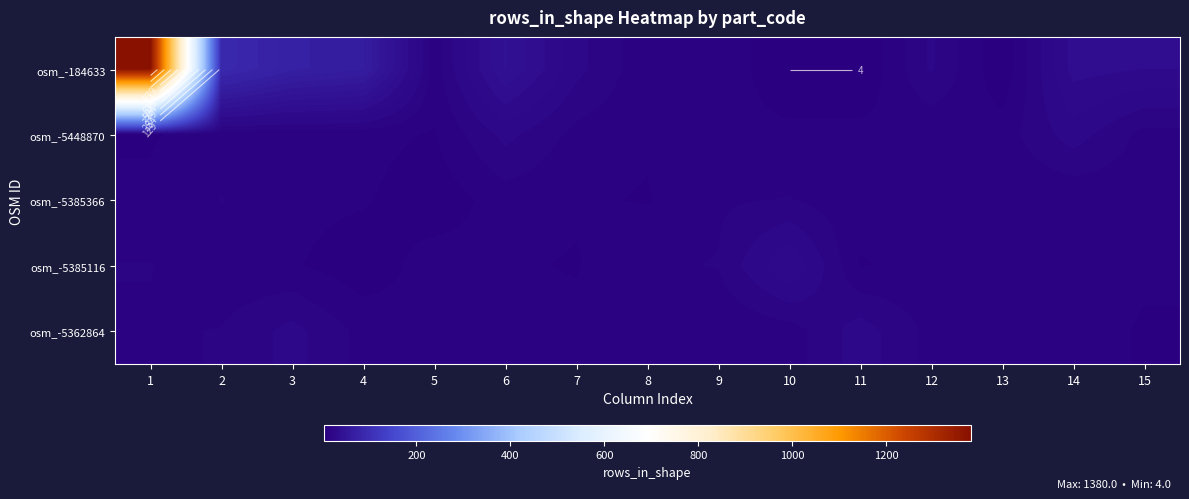

Which series has the largest range (max minus min)?

osm_-184633